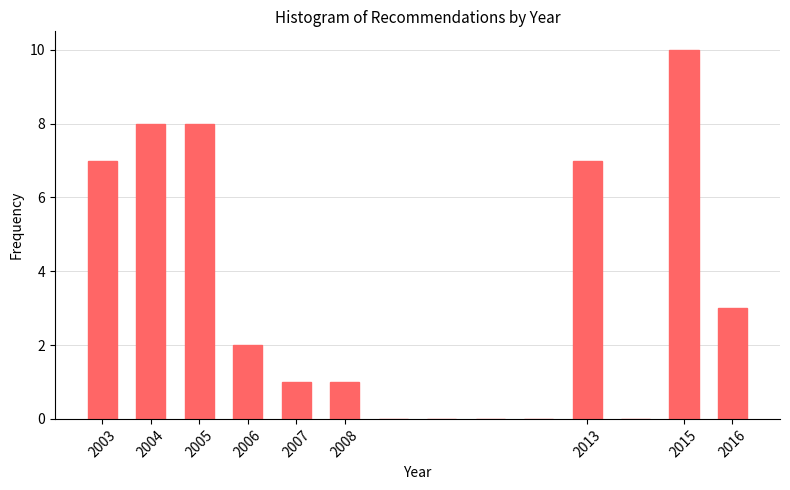

Reading left to right, list every bar in this chart as the range it spans on the x-axis followed by its height. The values are not printed on the chart, so give them approximately, as read against the axis.

2002.5 to 2003.5: 7
2003.5 to 2004.5: 8
2004.5 to 2005.5: 8
2005.5 to 2006.5: 2
2006.5 to 2007.5: 1
2007.5 to 2008.5: 1
2008.5 to 2009.5: 0
2009.5 to 2010.5: 0
2010.5 to 2011.5: 0
2011.5 to 2012.5: 0
2012.5 to 2013.5: 7
2013.5 to 2014.5: 0
2014.5 to 2015.5: 10
2015.5 to 2016.5: 3